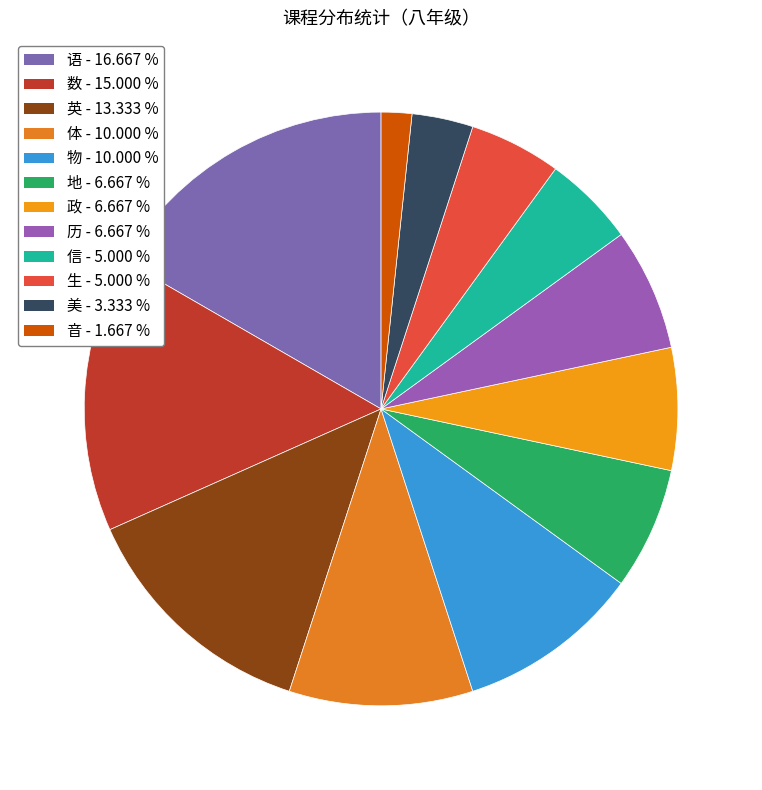

Does 数 account for over 50% of the chart?

No